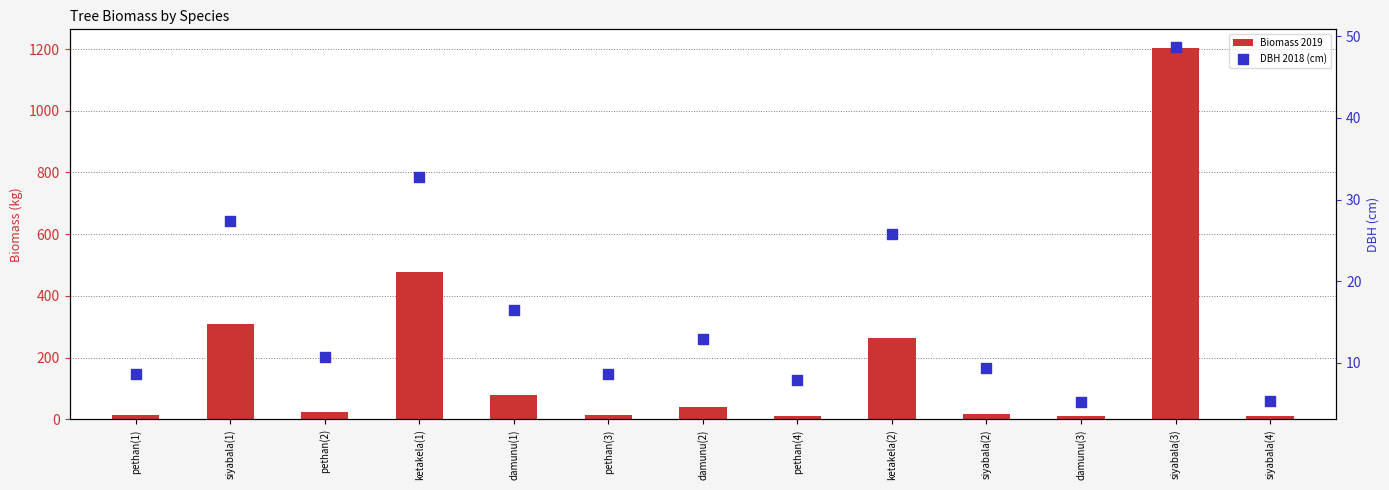

What is the total value across all series at damunu(3)?

15.5